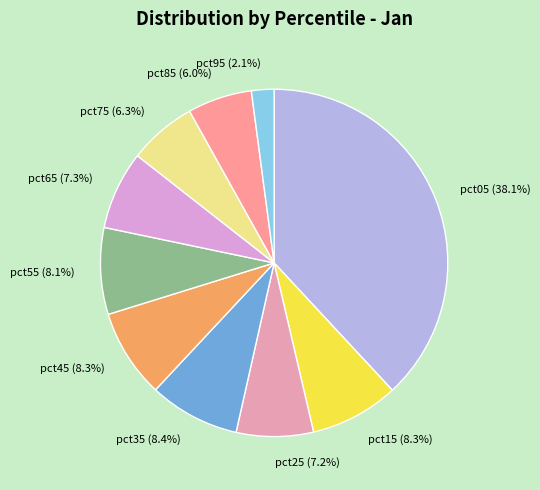

Does pct85 represent more than half of the total?

No